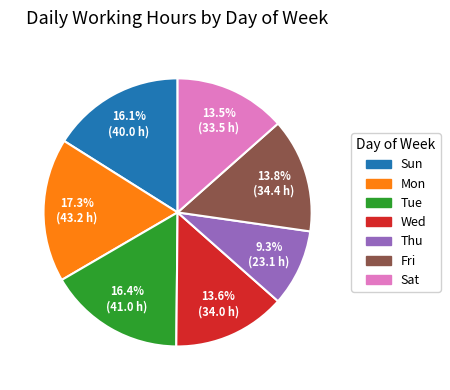

Which category has the biggest portion of the pie?

Mon